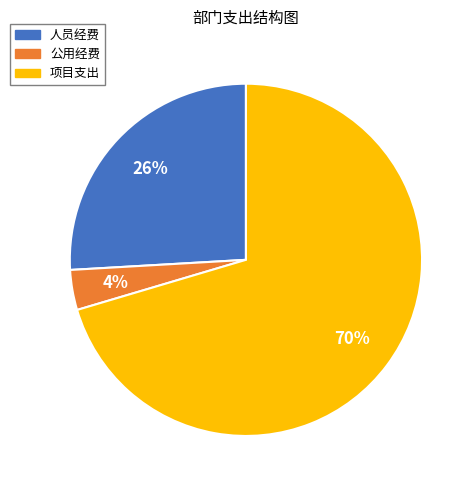

To the nearest percent, what is the combined percentage of 人员经费 and 项目支出?

96%